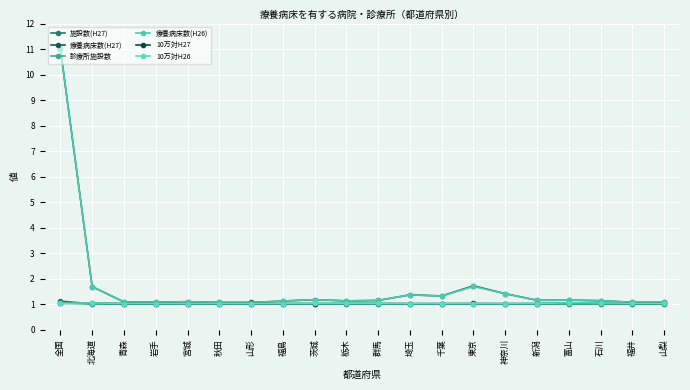

Read the 療養病床数(H27) value at 神奈川.

1.4